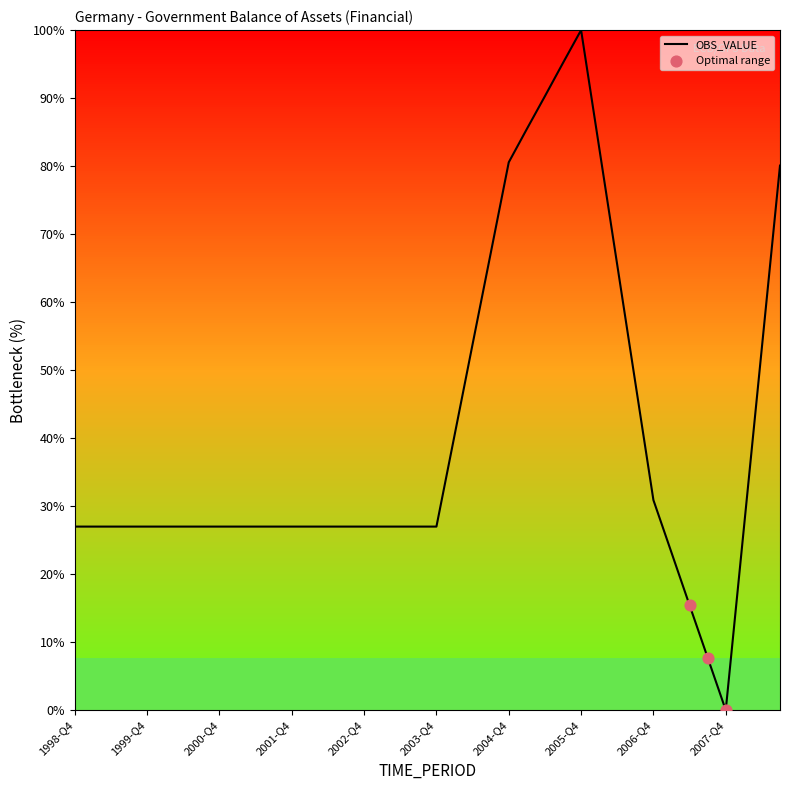

What is the difference between the maximum and minimum values?

100.0